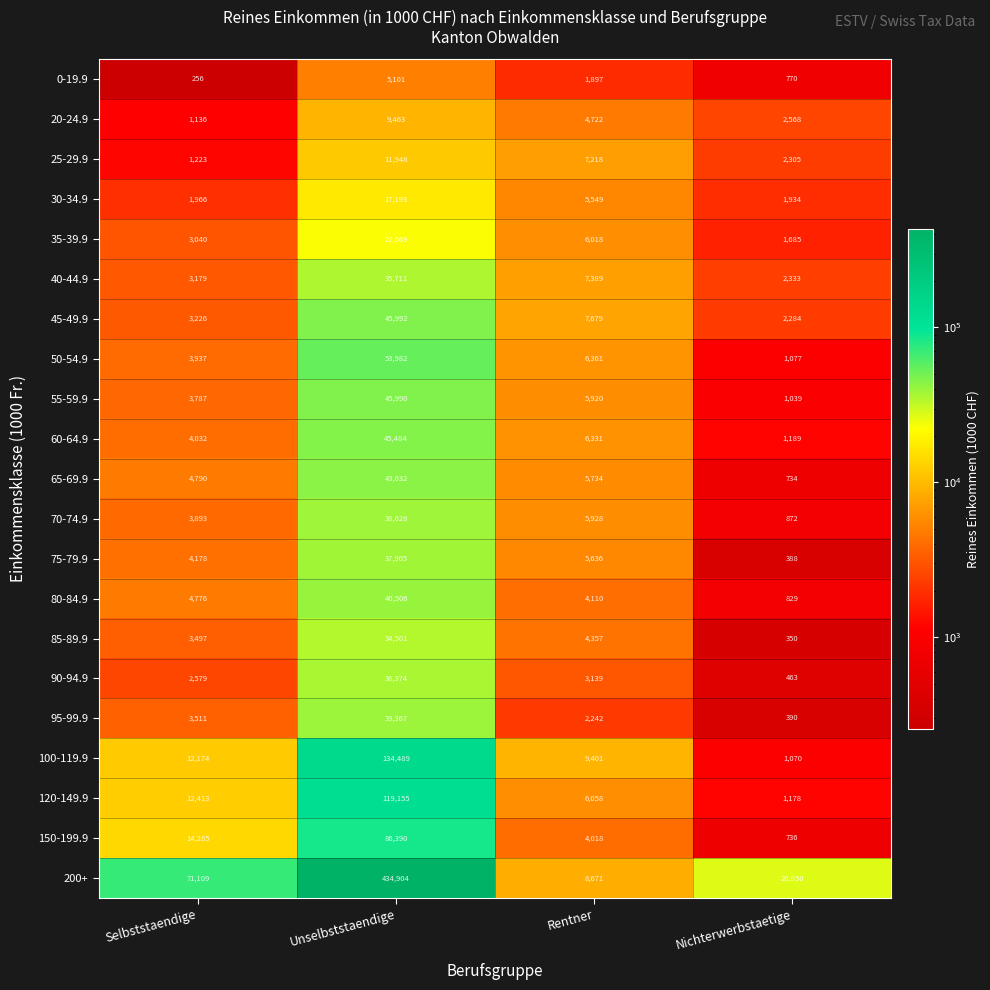

How many values in the 90-94.9 series are below 3139?

2